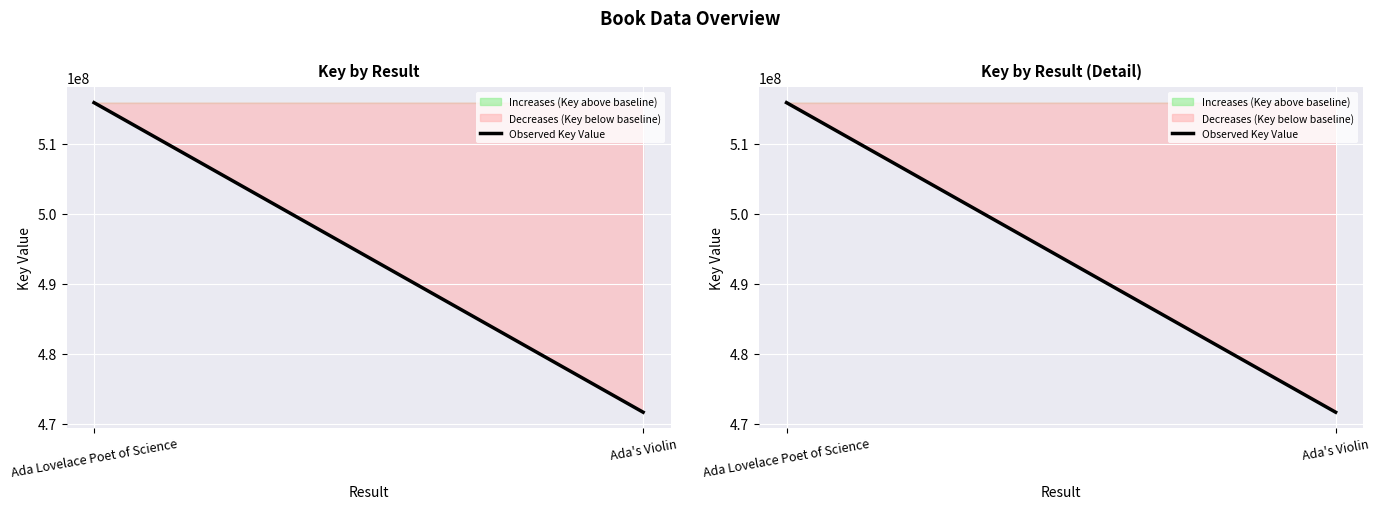

What is the label of the 1st point from the left?

Ada Lovelace Poet of Science